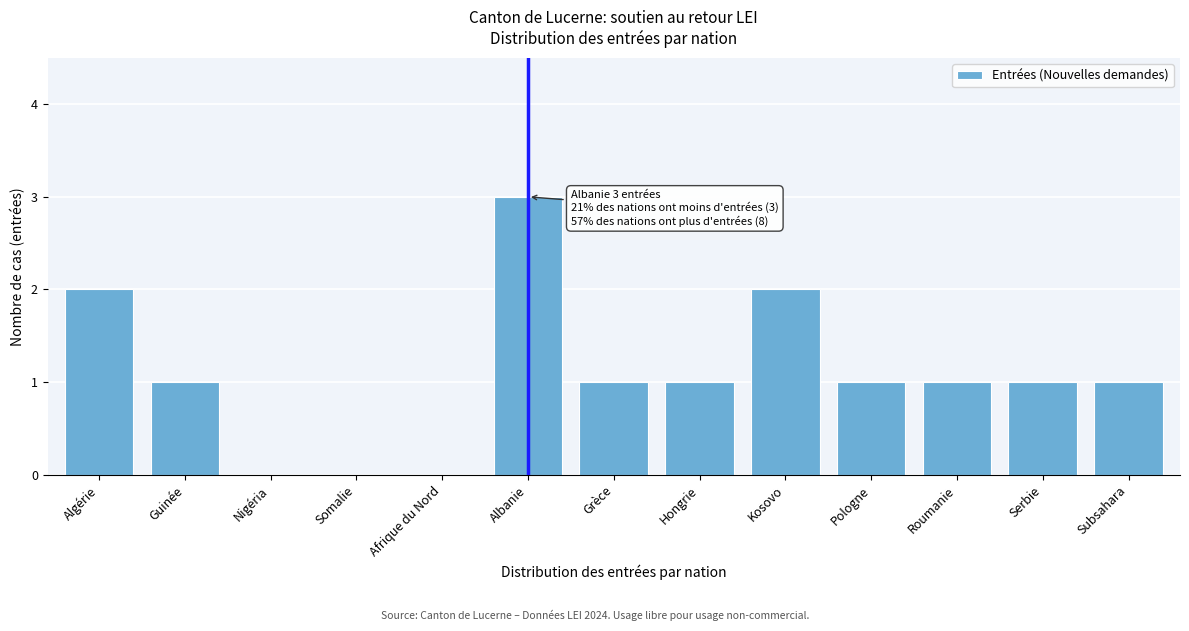

Reading left to right, list all the values displayed in this chart.

Algérie=2	Guinée=1	Nigéria=0	Somalie=0	Afrique du Nord=0	Albanie=3	Grèce=1	Hongrie=1	Kosovo=2	Pologne=1	Roumanie=1	Serbie=1	Subsahara=1